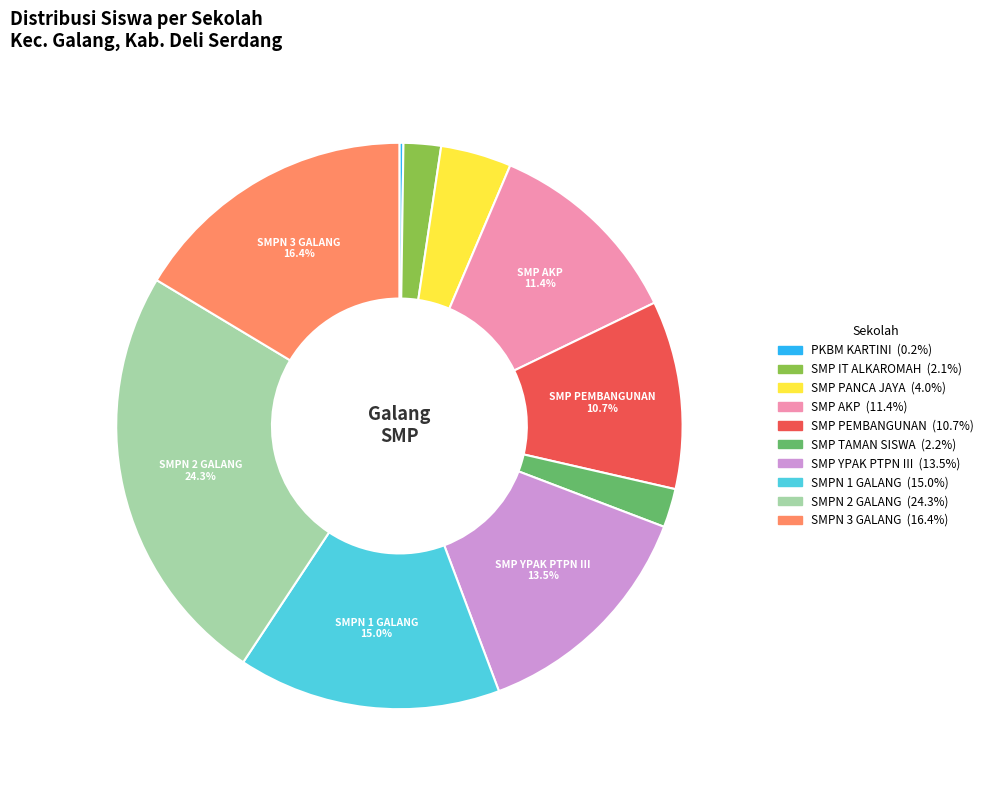

Is there a majority slice in this chart?

No